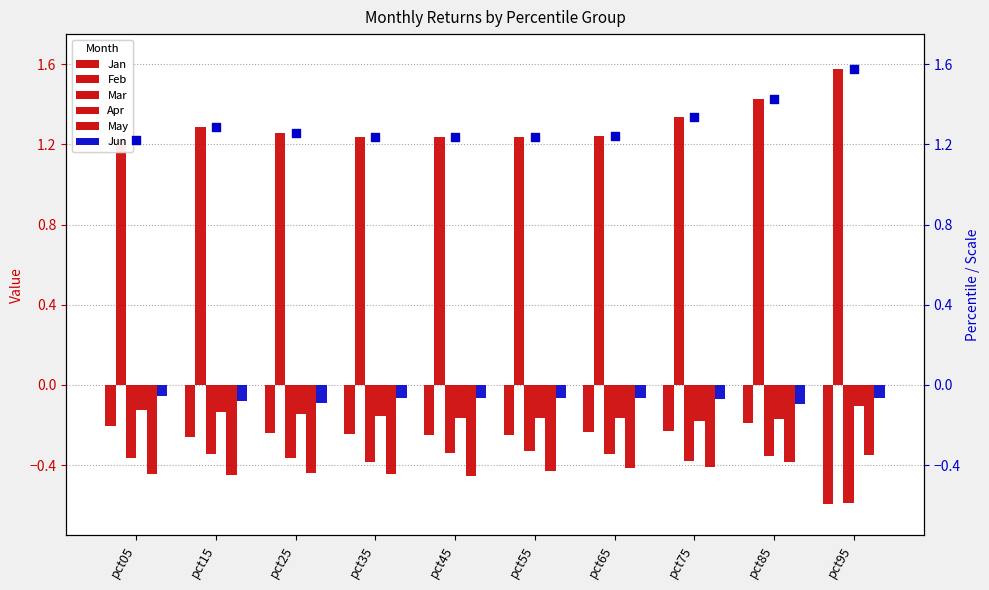

At how many categories does at least one series exceed 0?

10